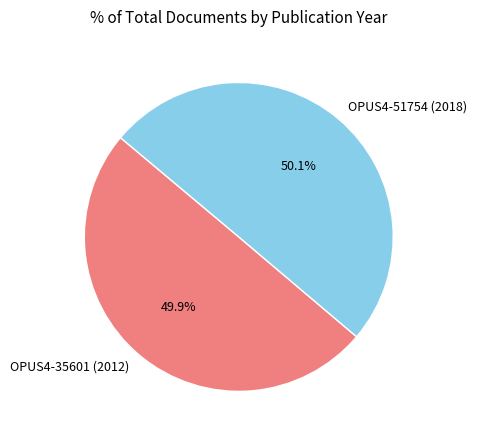

To the nearest percent, what portion does OPUS4-35601 (2012) represent?

50%